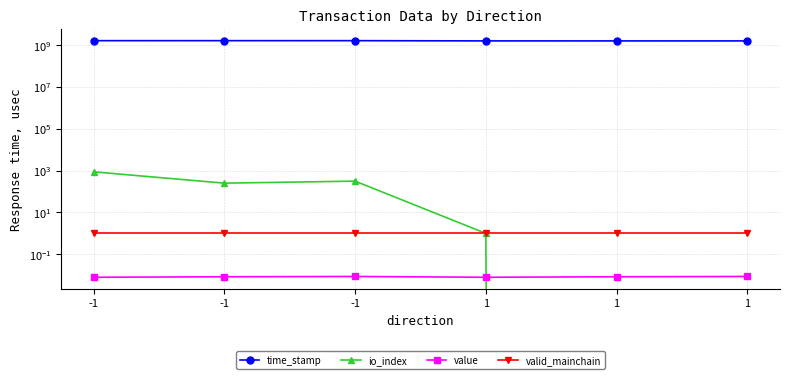

Where does the io_index series first go above 252?

-1